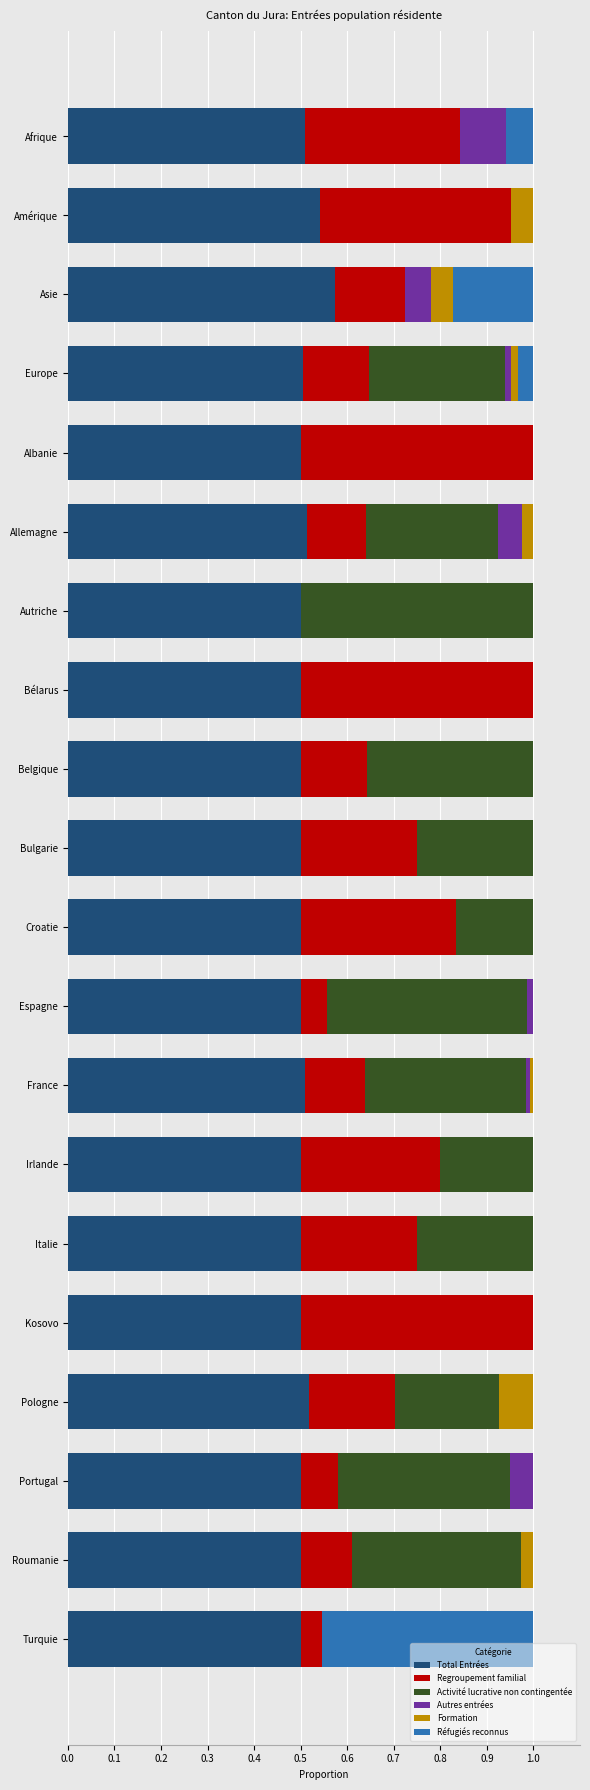

Which category has the highest value in the Total Entrées series?

Asie